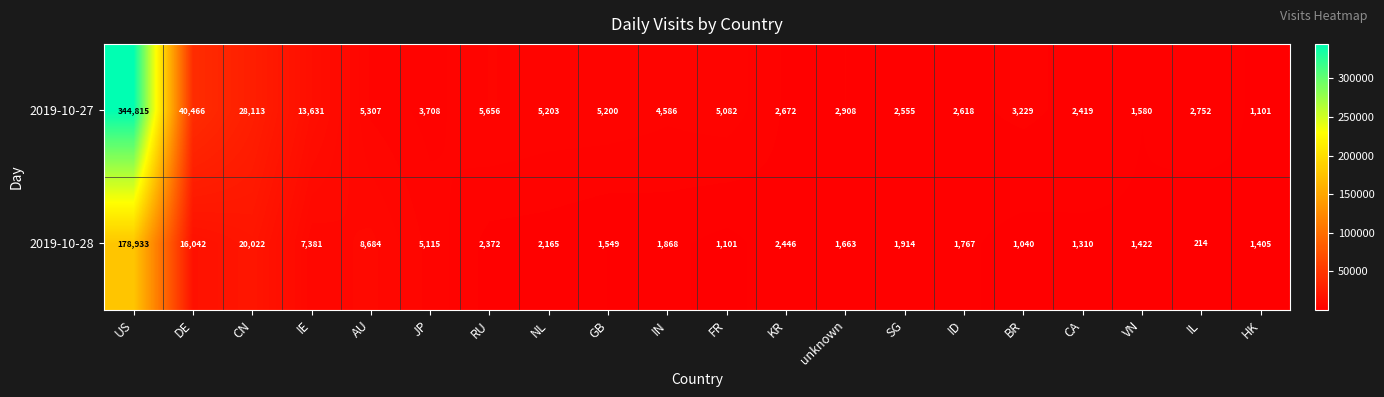

What is the difference between the maximum and second lowest values in the 2019-10-27 series?

343235